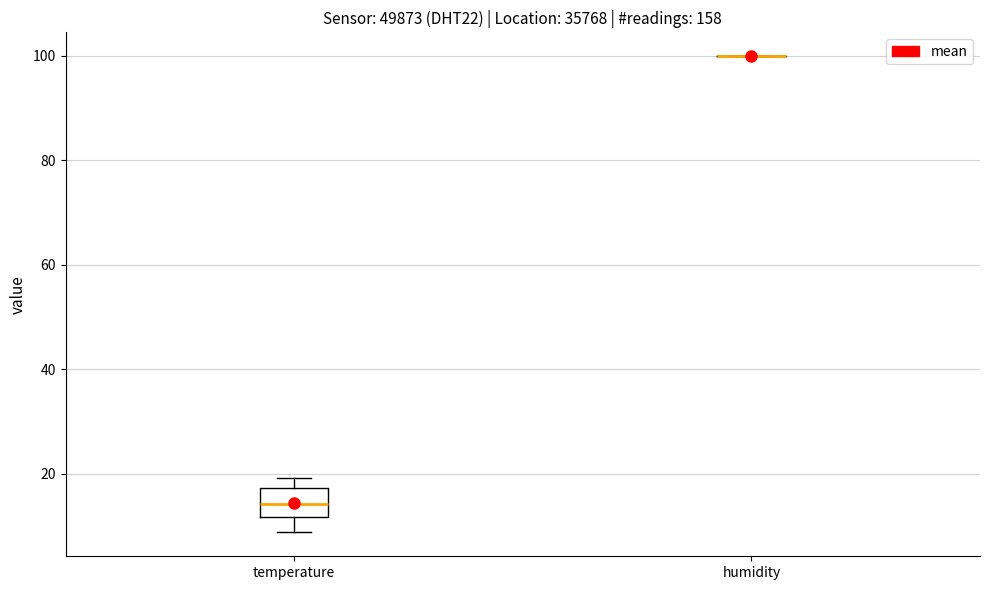

Reading left to right, read every box against the y-axis: the position of its median line, the range the box covers, and the ends of its whiskers. The values are not printed on the chart, so give them approximately, as read against the axis.

temperature: median 14, box 12 to 18, whiskers 8 to 20
humidity: box collapsed to a line at 100, whiskers 100 to 100